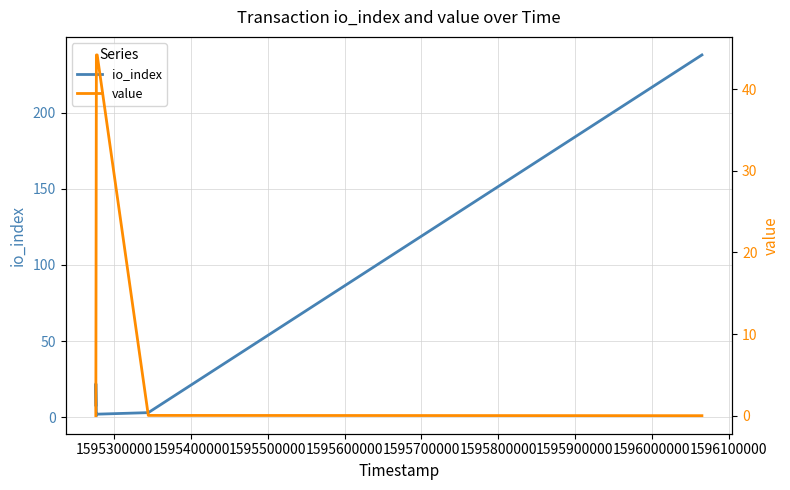

What is the average value of the value series?

14.7